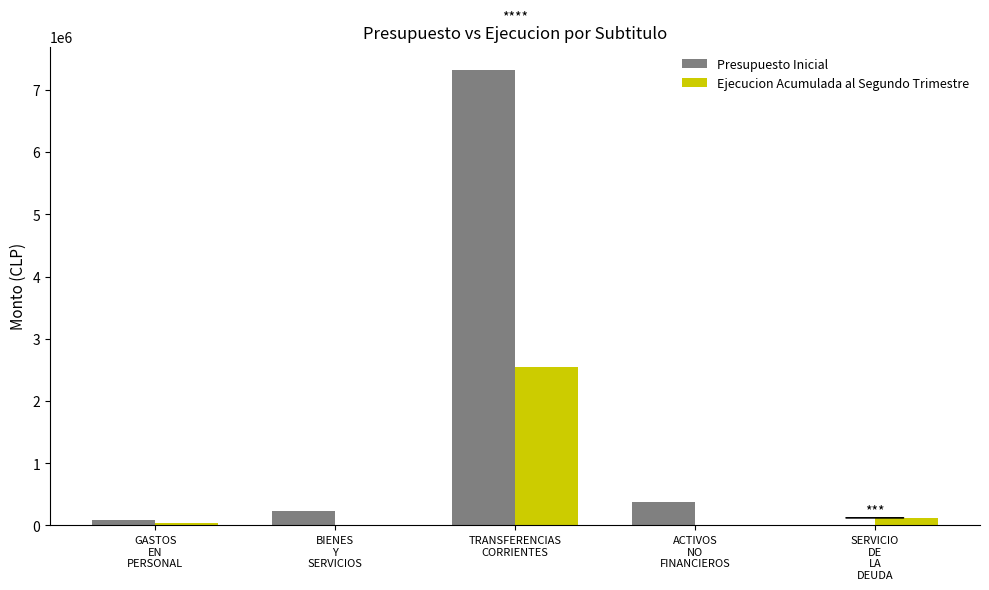

What is the maximum value shown in the chart?

7327250